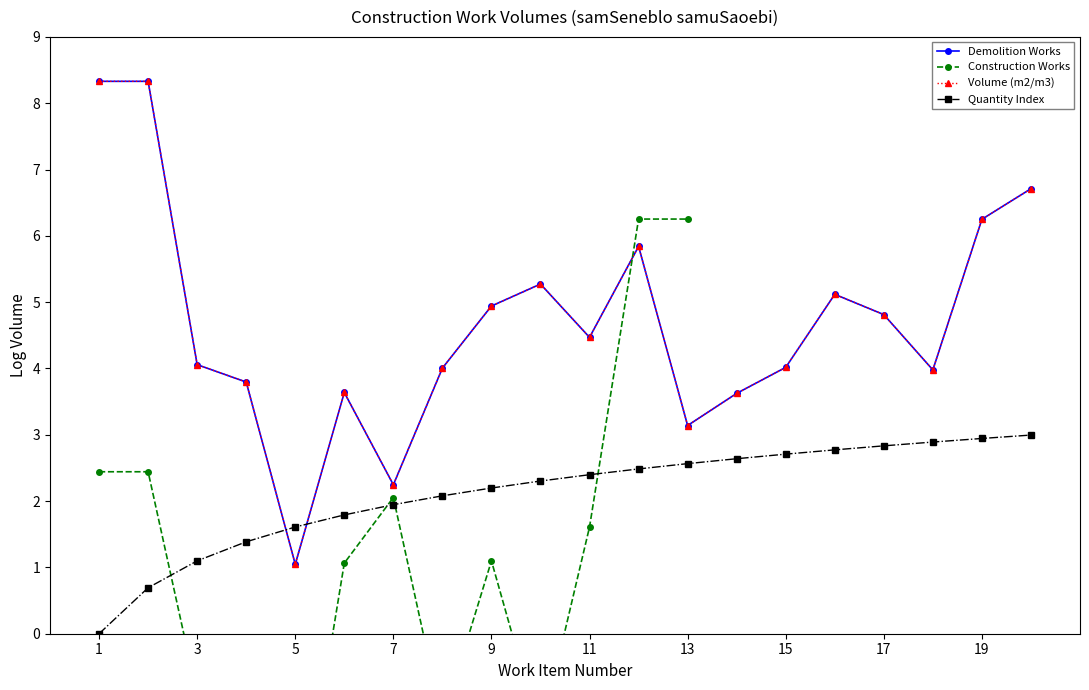

How many values in the Demolition Works series exceed 4?

13